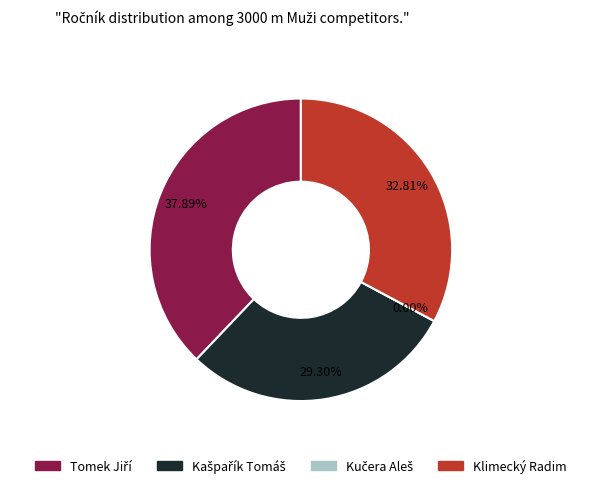

What percentage do Kašpařík Tomáš and Tomek Jiří together represent?

67.2%